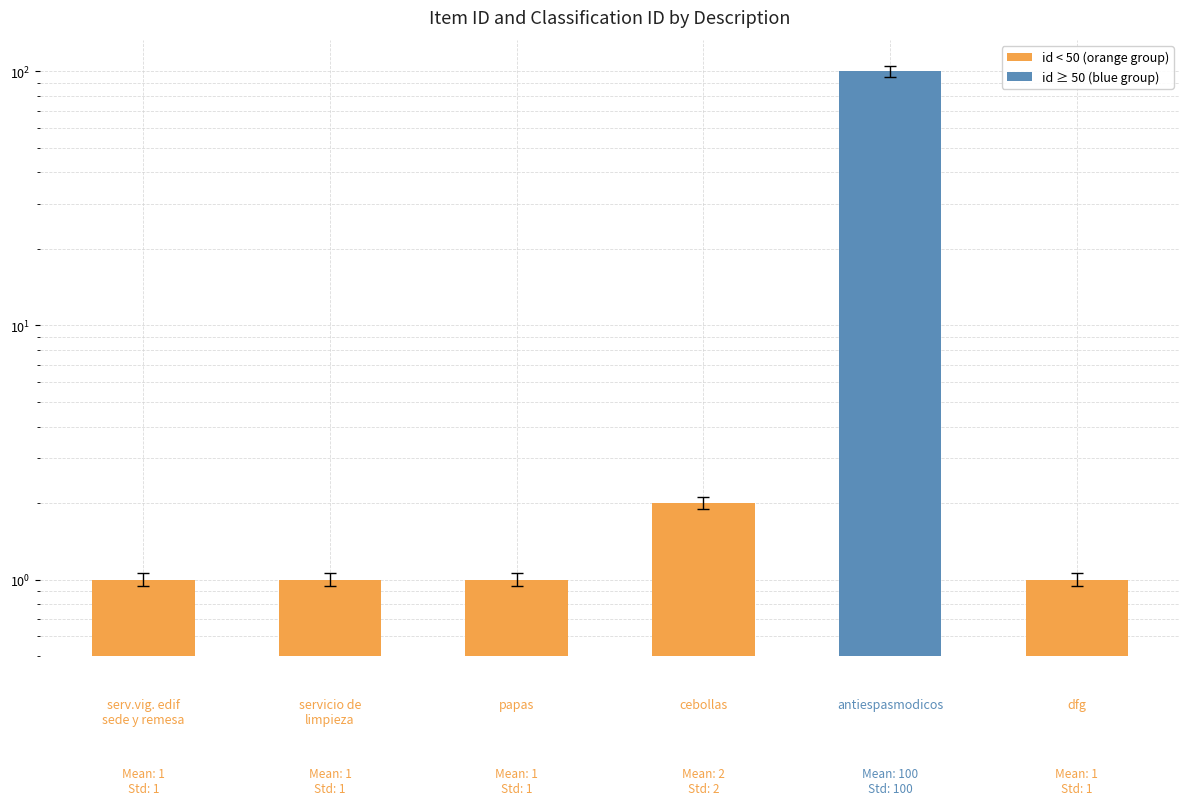

How many bars are there in total?

6